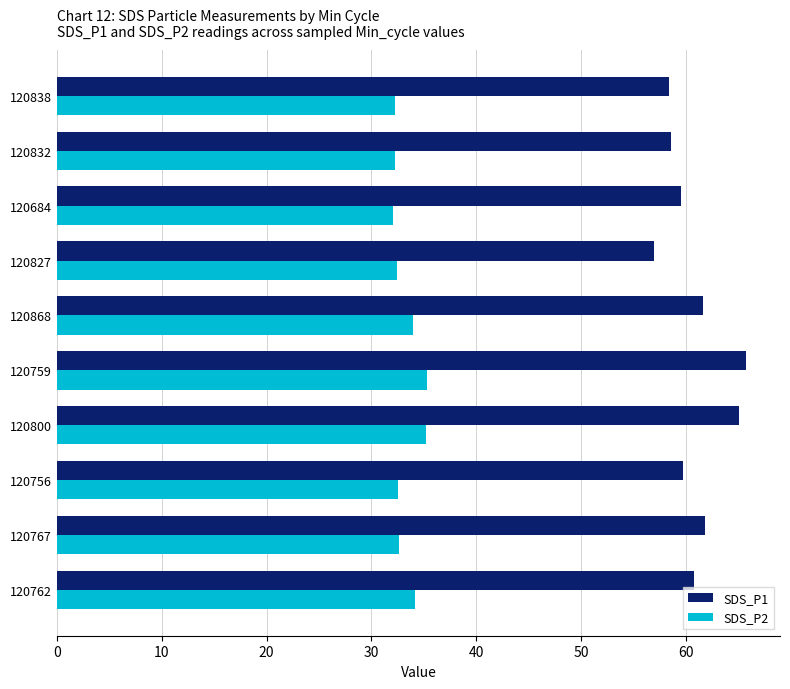

Which series has the largest range (max minus min)?

SDS_P1